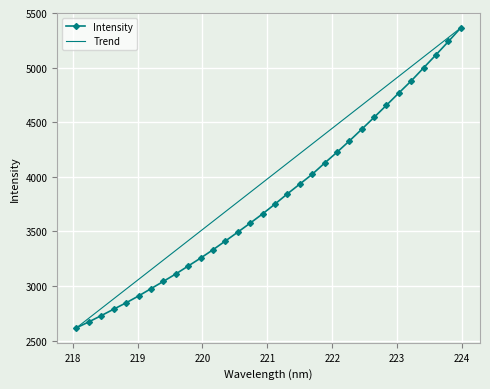

List the series in order of their overall mean, lowest first.

Intensity, Trend